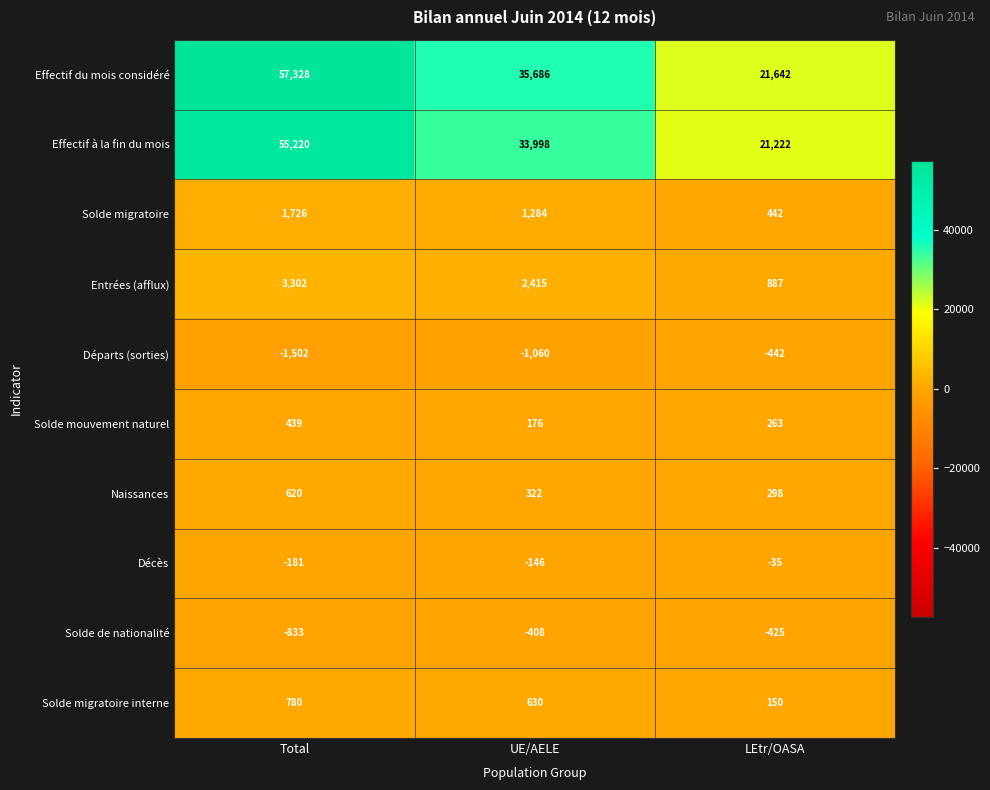

What is the maximum value shown in the chart?

57328